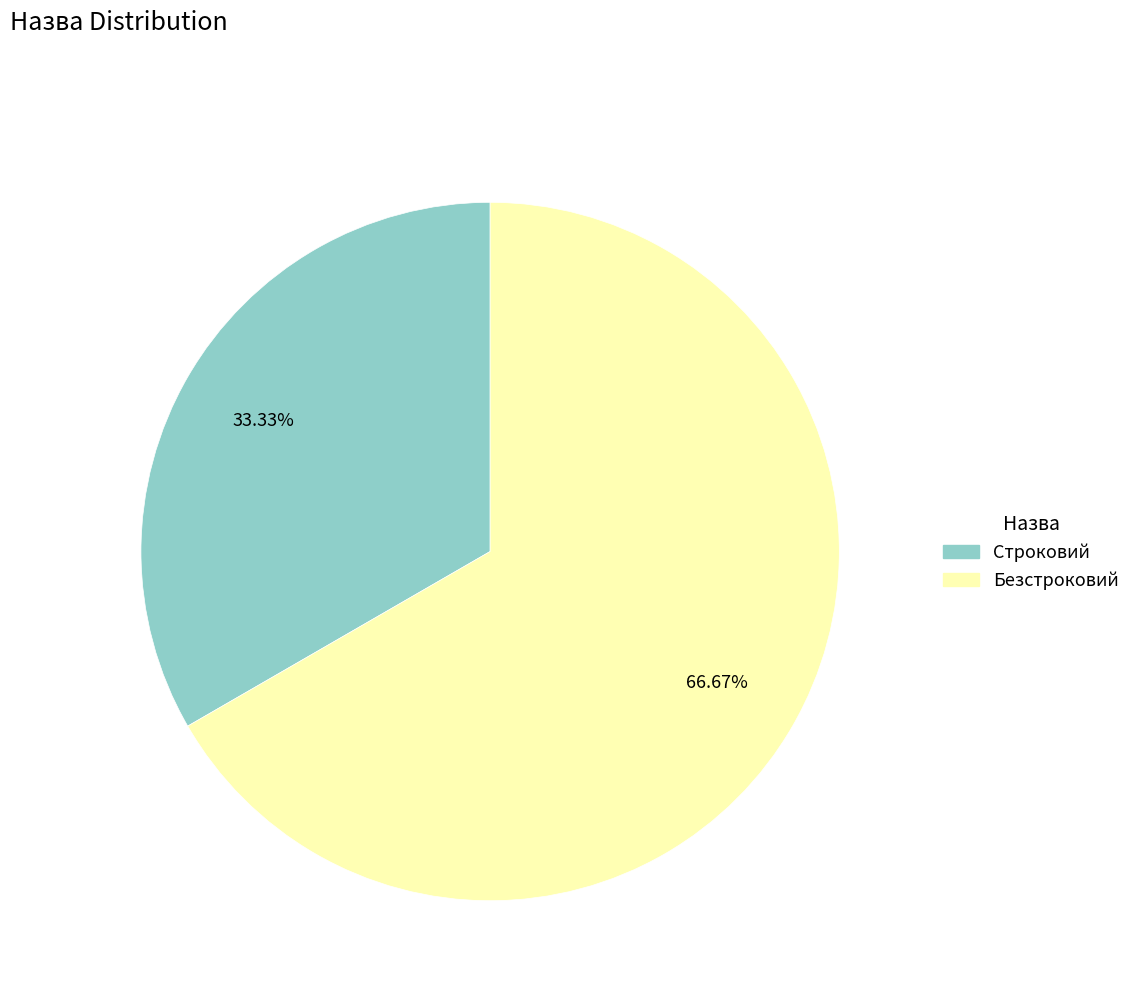

How many segments does this pie chart have?

2